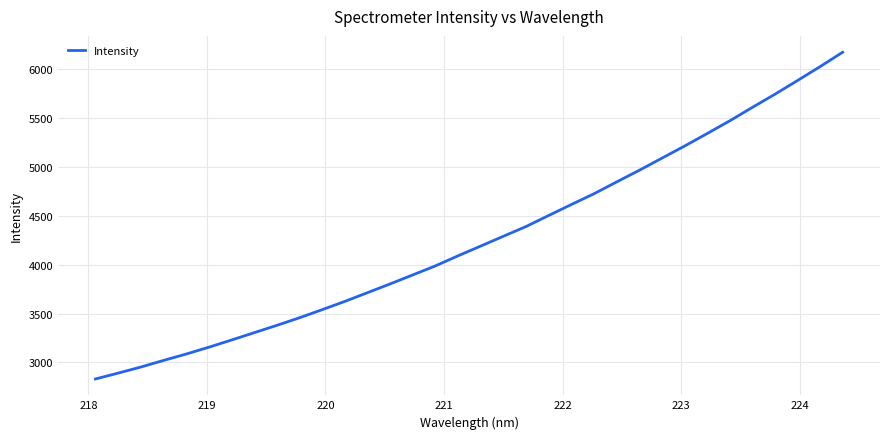

What is the difference between the maximum and minimum values?

3340.9